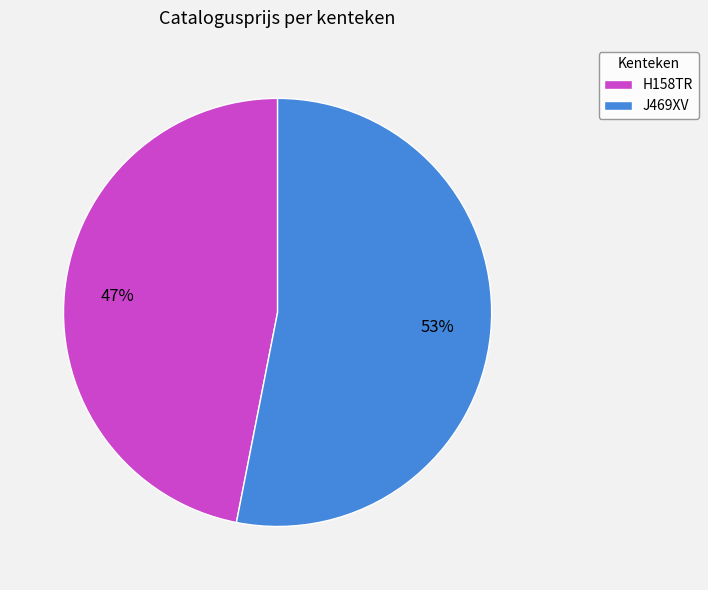

Which category has the smallest portion of the pie?

H158TR